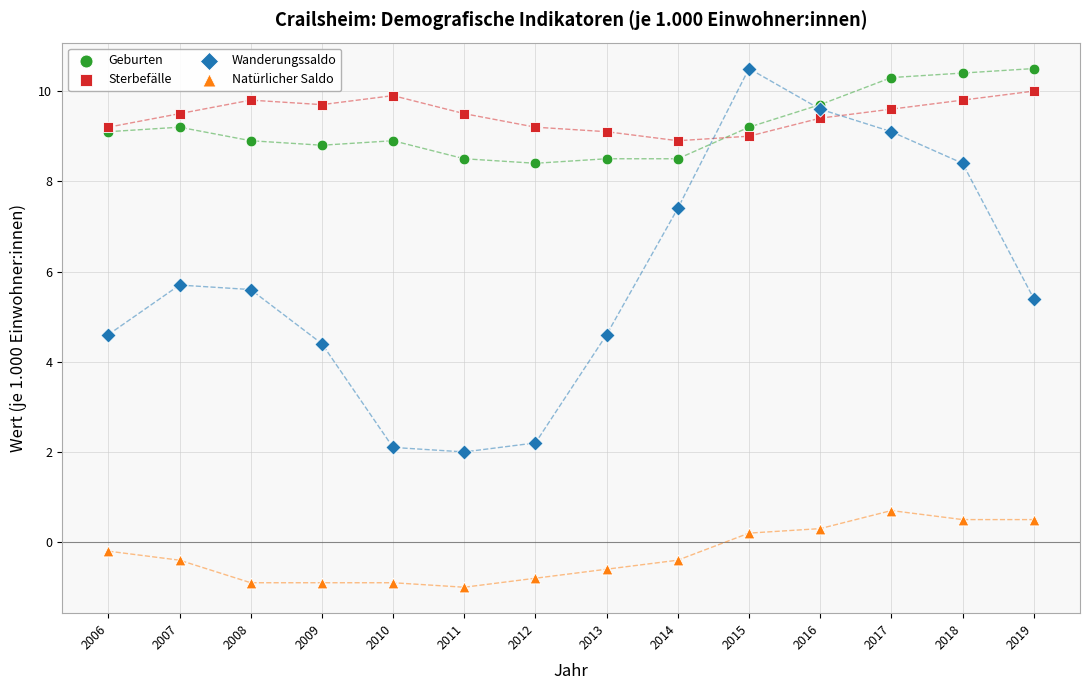

Which series has the widest spread of Y values?

Wanderungssaldo